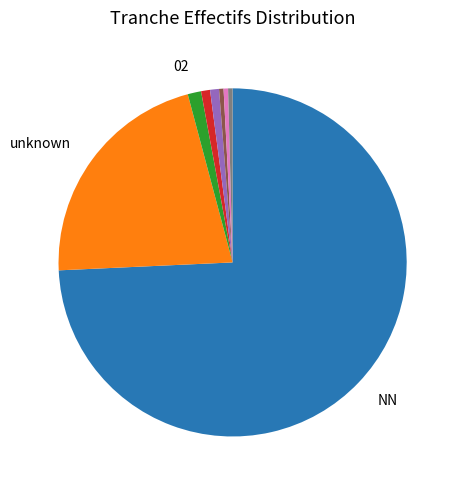

Count the number of slices in the pie.

8